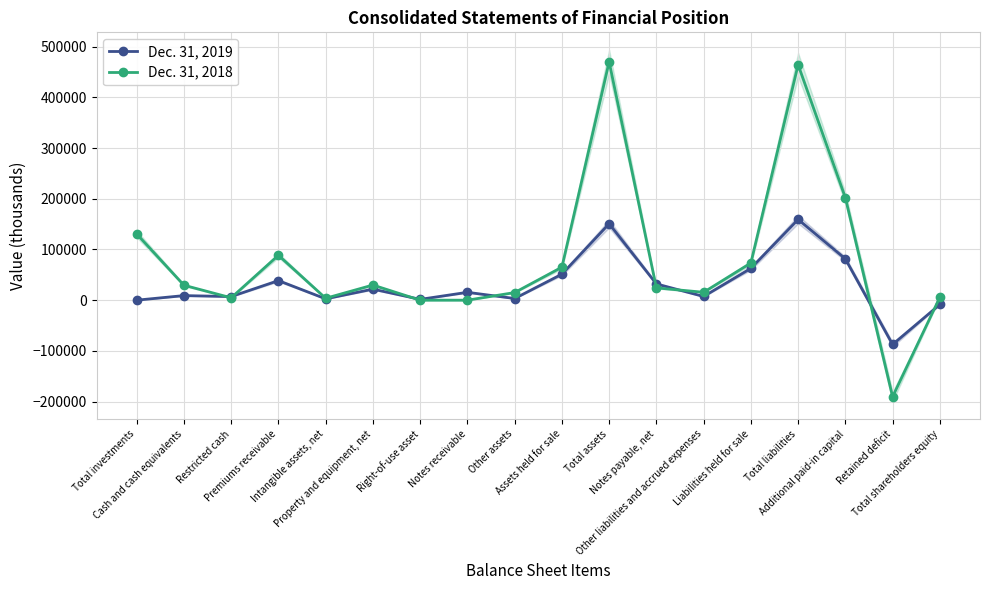

What is the sum of all Dec. 31, 2019 values?

548831